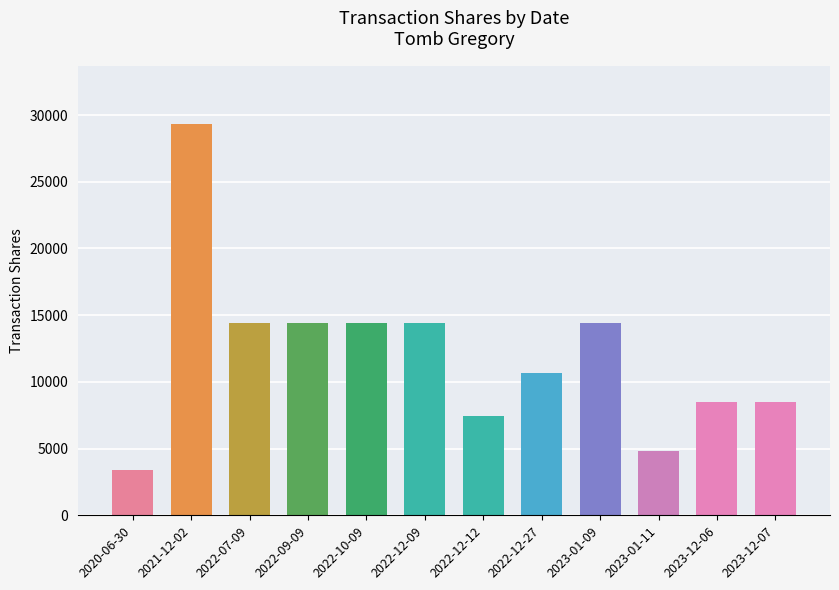

The value at 2023-01-11 is 7723. True or false?

False